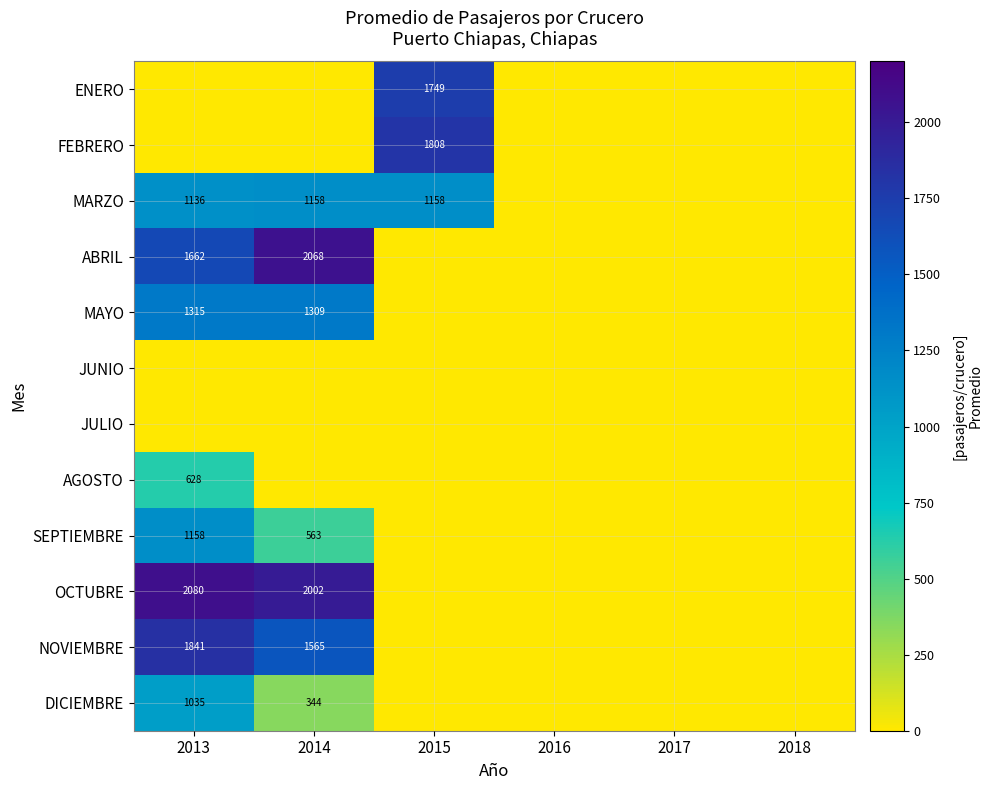

Between 2014 and 2017, which series saw the biggest shift?

ABRIL